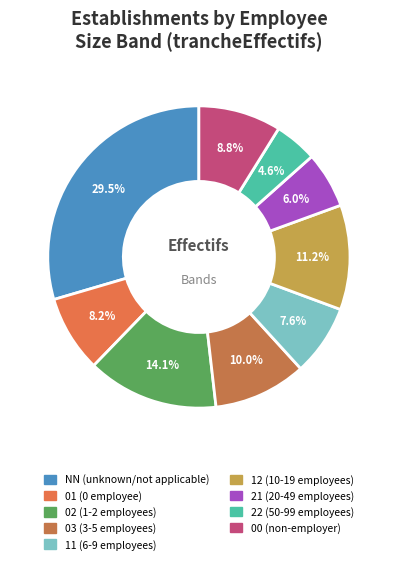

How many slices are in this pie chart?

9